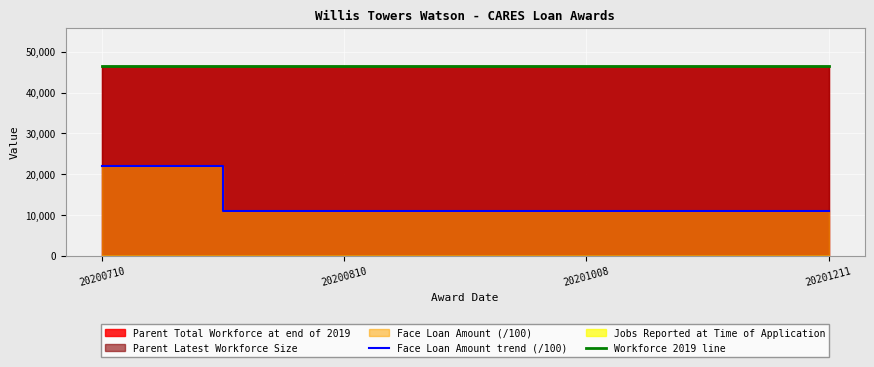

True or false: Workforce 2019 line has a value of 80169.3 at 20201008.

False